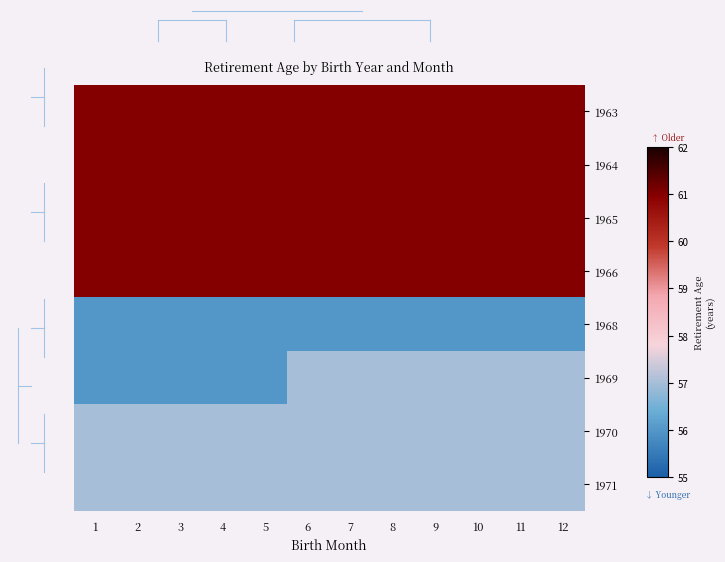

What is the greatest value displayed?

61